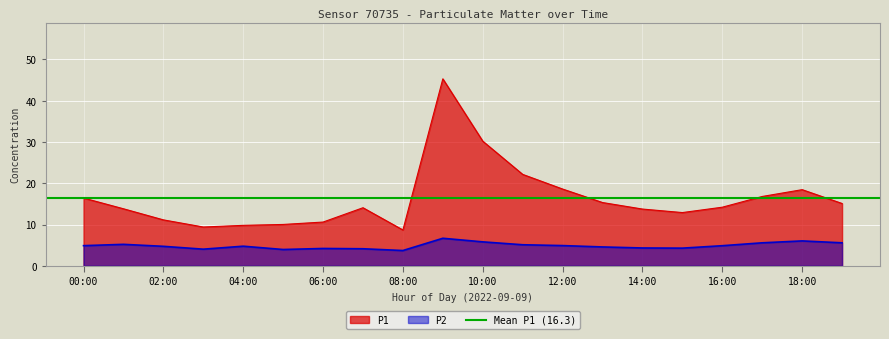

Rank the series at 05:00 from highest to lowest value.

P1, P2